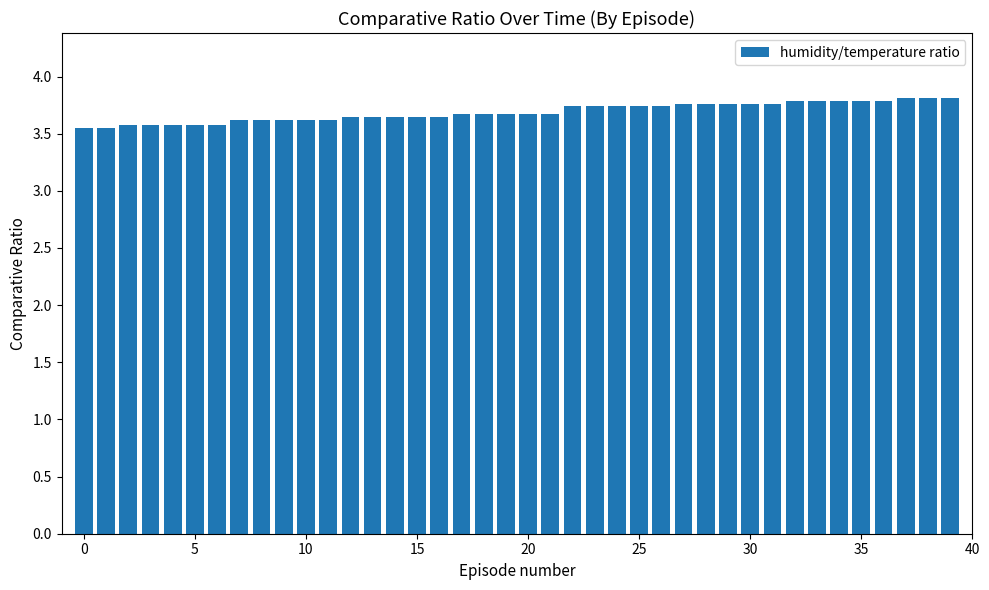

What is the difference between the maximum and second lowest values?

0.3